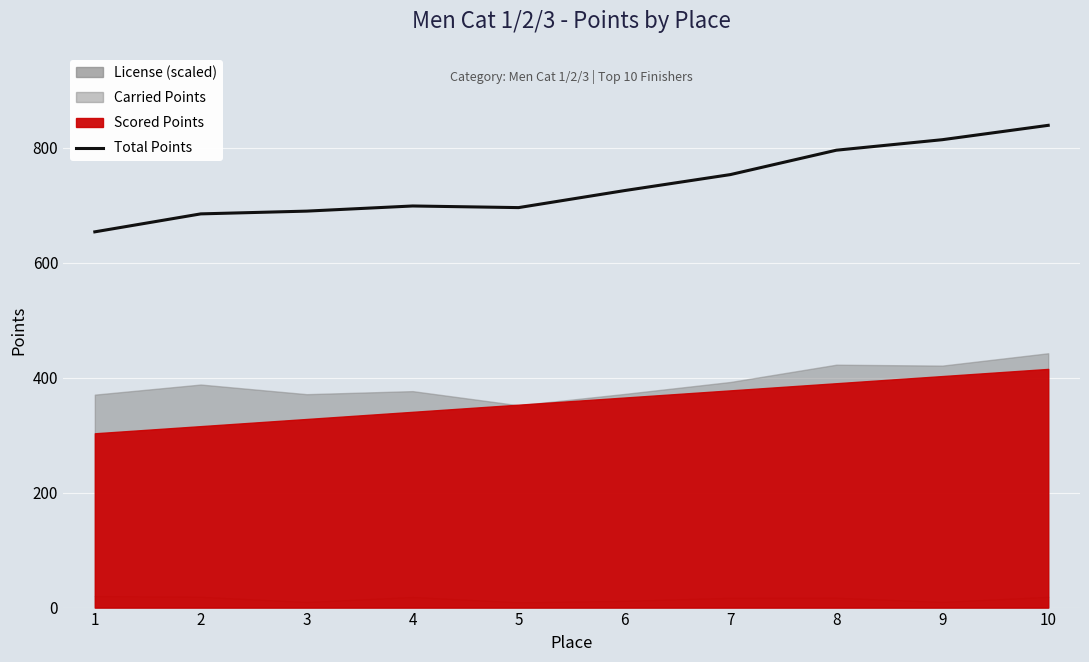

Approximately how many times larger is the value at 5 compared to 4?

1.0